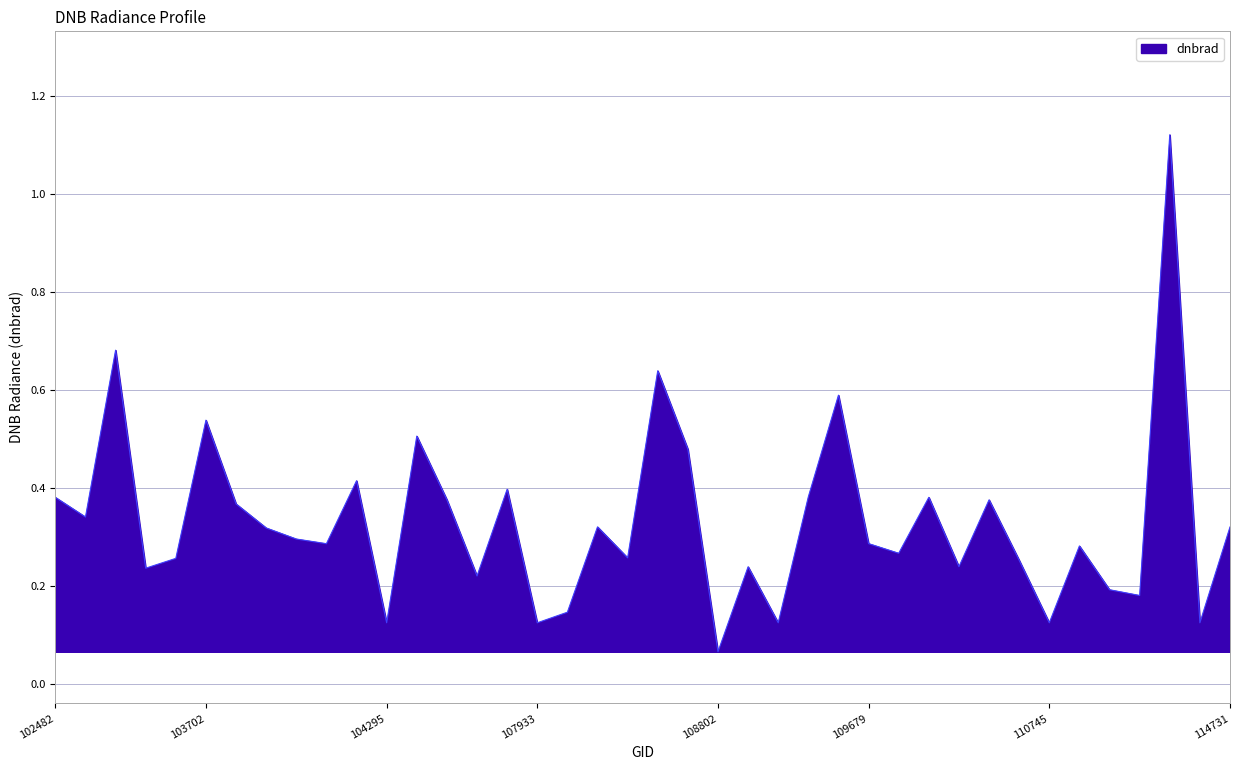

Is this an area chart (filled region under the line)?

Yes